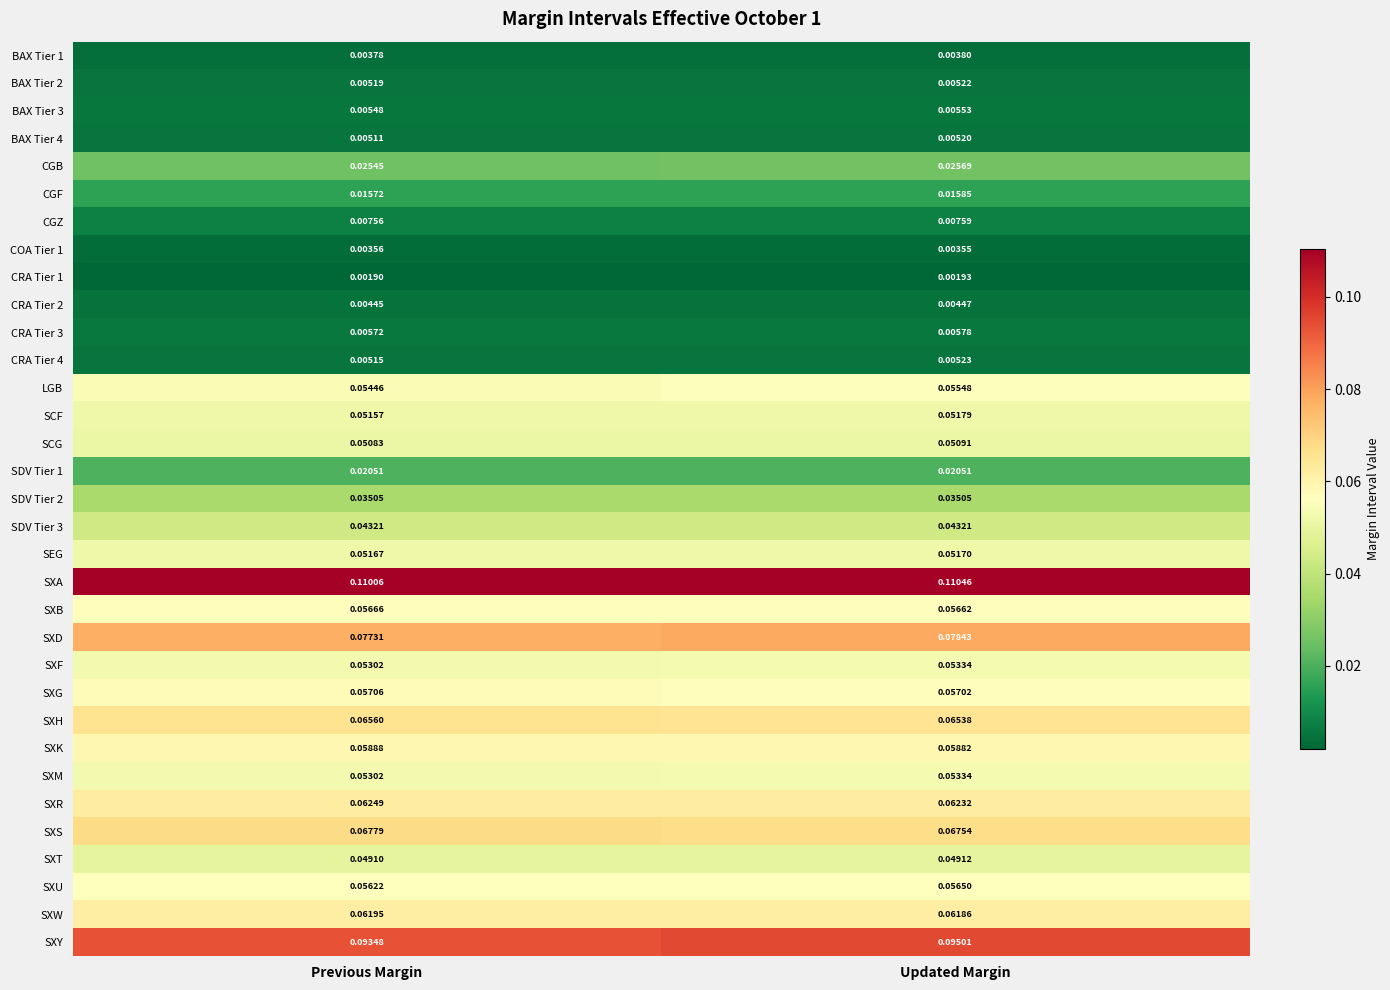

Is the value of SXU at Updated Margin greater than the value of CRA Tier 1 at Updated Margin?

Yes